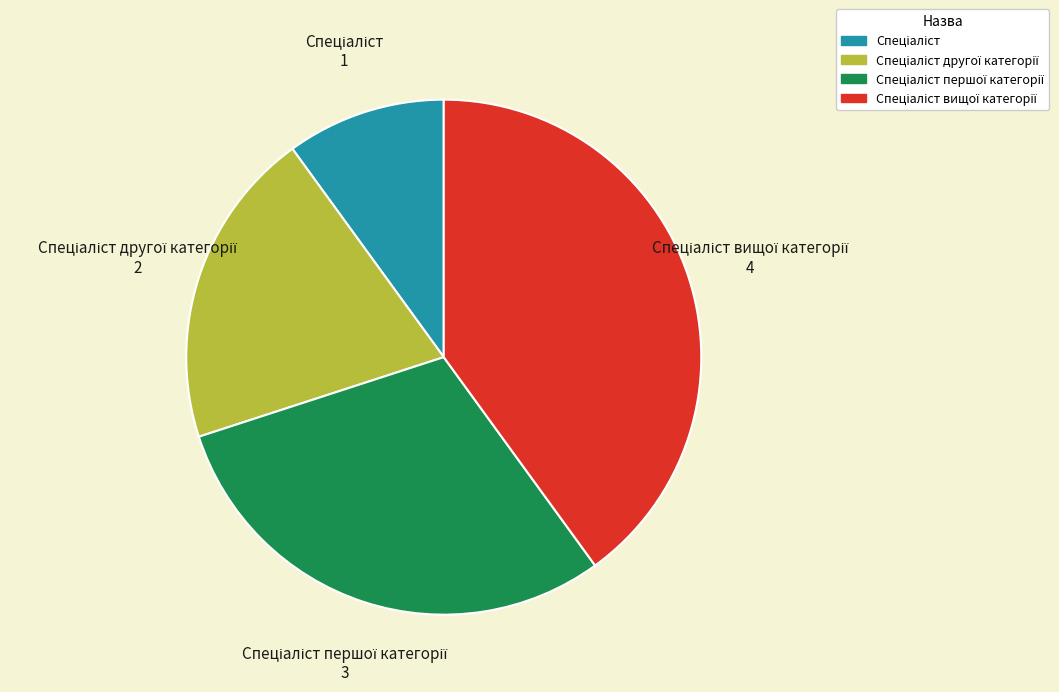

Is there any slice that represents more than half of the pie?

No